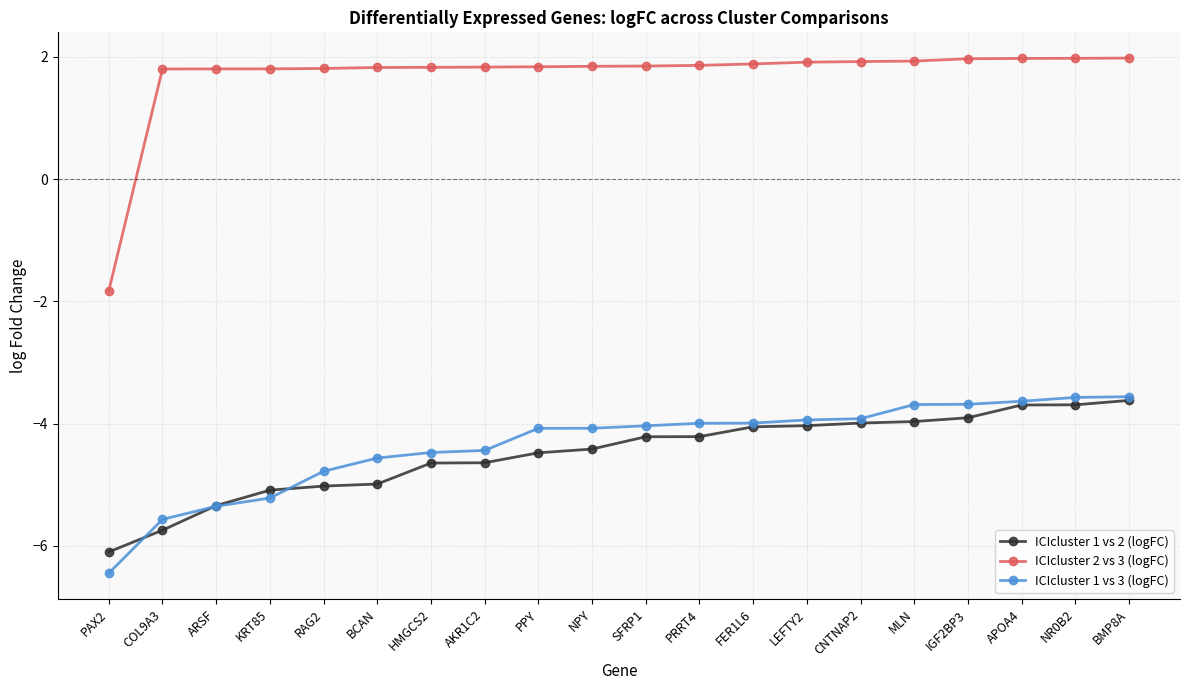

What value does the ICIcluster 2 vs 3 (logFC) series have at SFRP1?

1.8